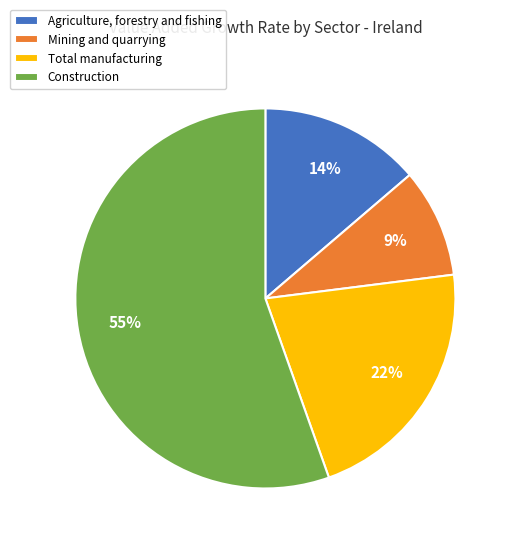

Which has a higher value, Total manufacturing or Agriculture, forestry and fishing?

Total manufacturing